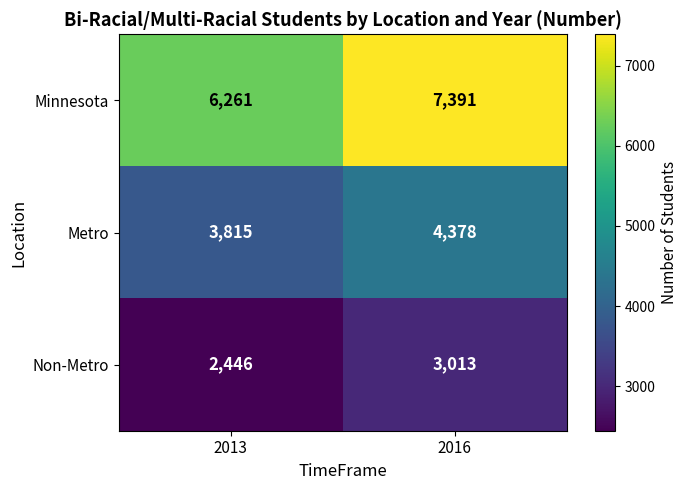

Rank the series by their average value, from lowest to highest.

Non-Metro, Metro, Minnesota